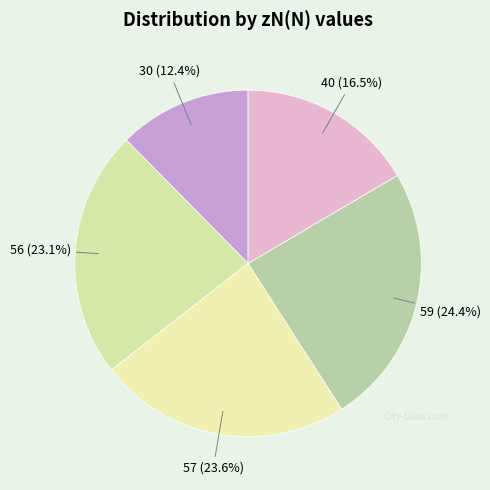

Is there a majority slice in this chart?

No